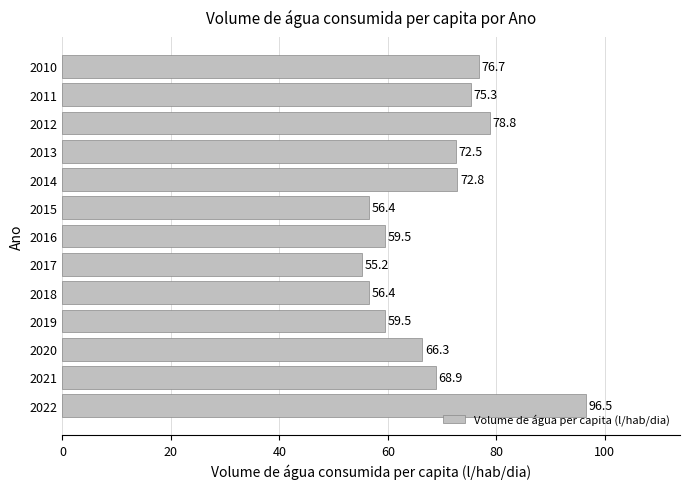

What is the difference between the second highest and minimum values?

23.6